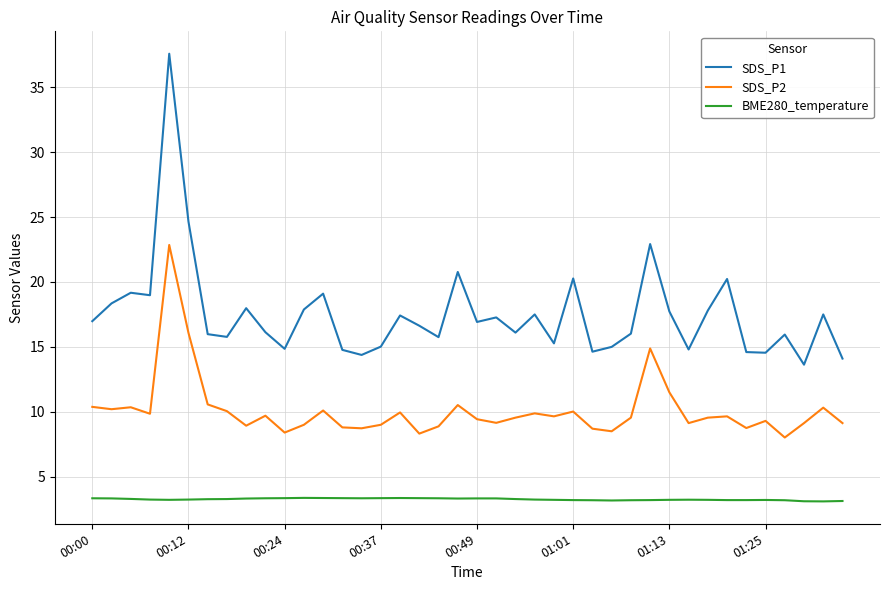

Rank the series by their average value, from lowest to highest.

BME280_temperature, SDS_P2, SDS_P1